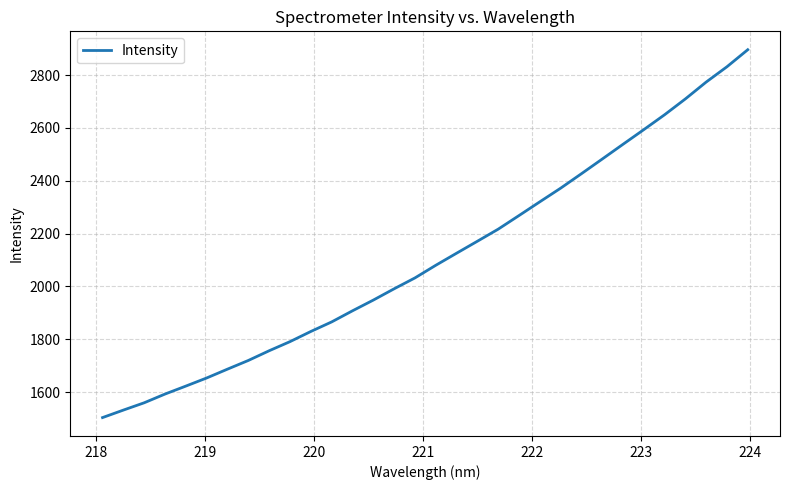

What is the difference between the second highest and minimum values?

1327.6